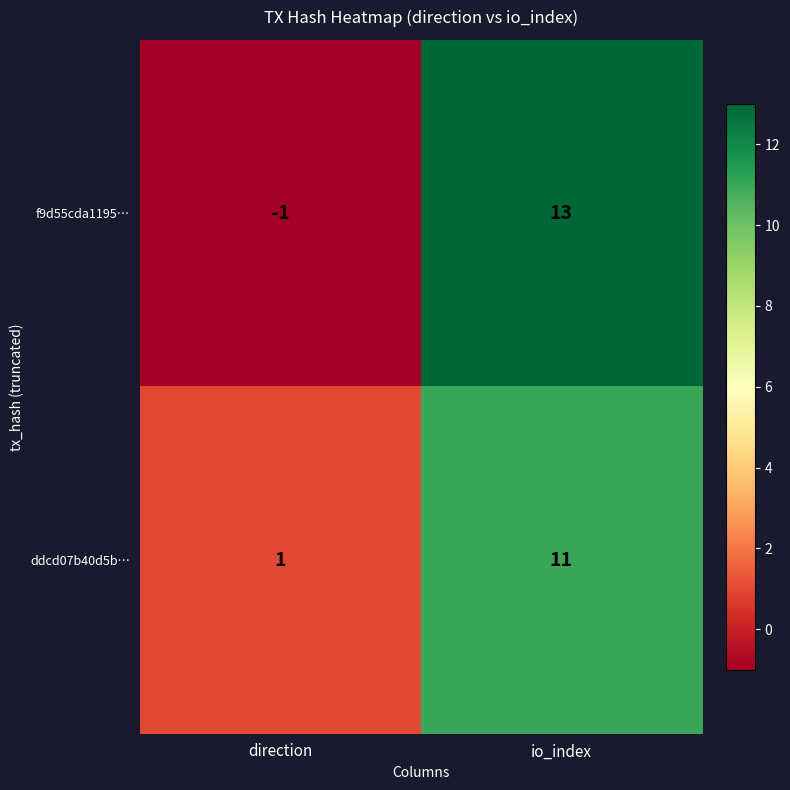

What is the minimum value shown in the chart?

-1